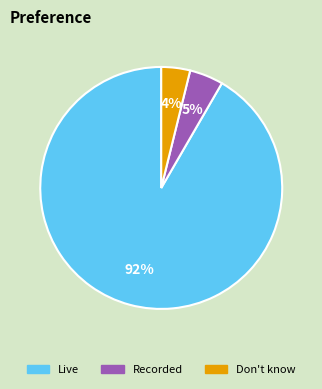

To the nearest percent, what is the average slice percentage?

33%